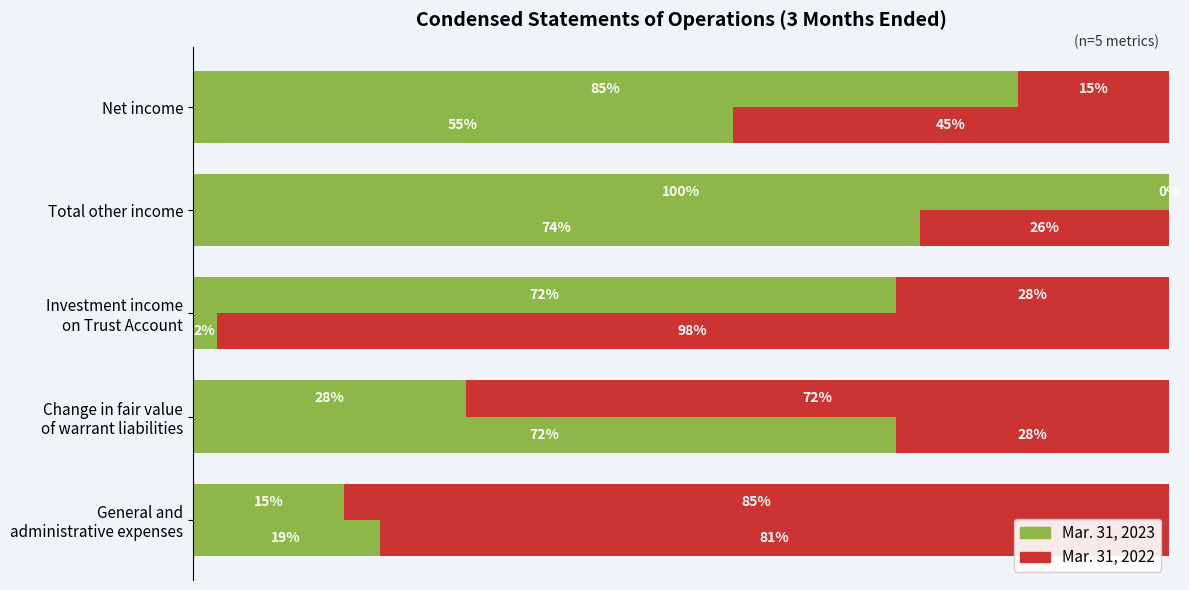

True or false: Mar. 31, 2023 has a value of 21.5 at General and administrative expenses.

False